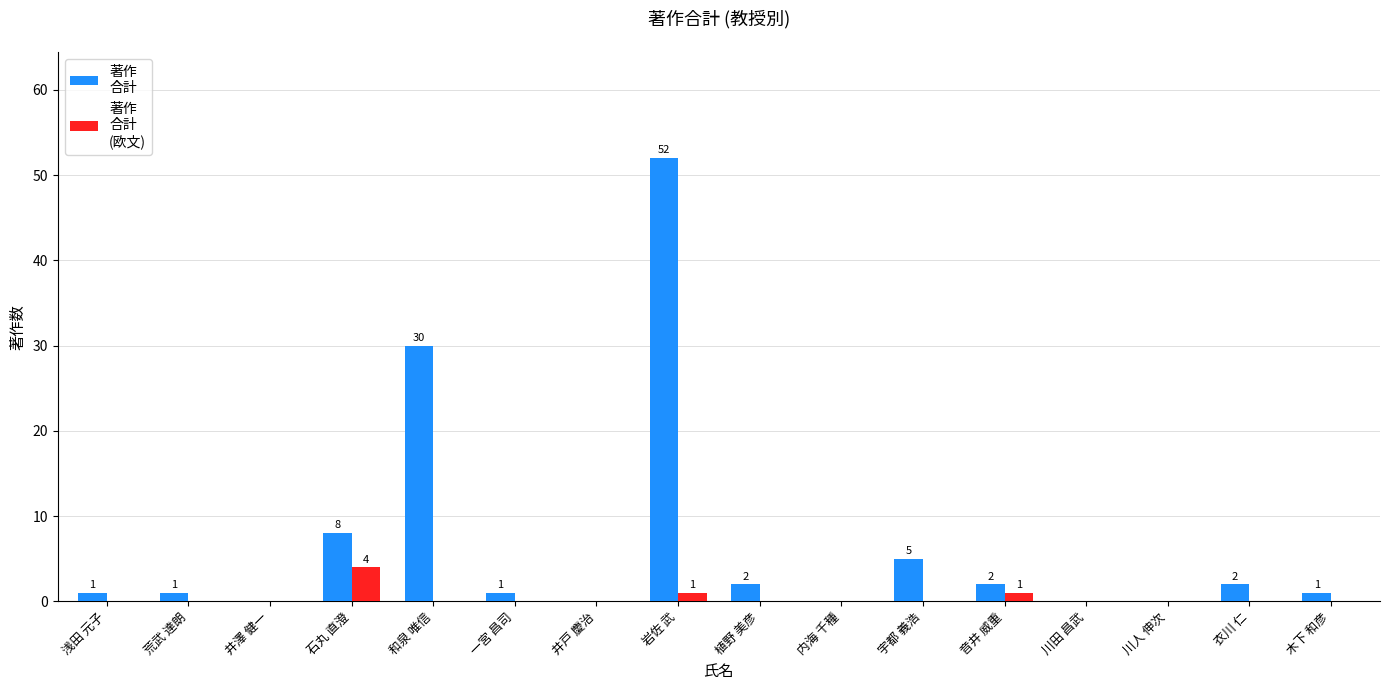

At which category is the sum across all series the highest?

岩佐 武